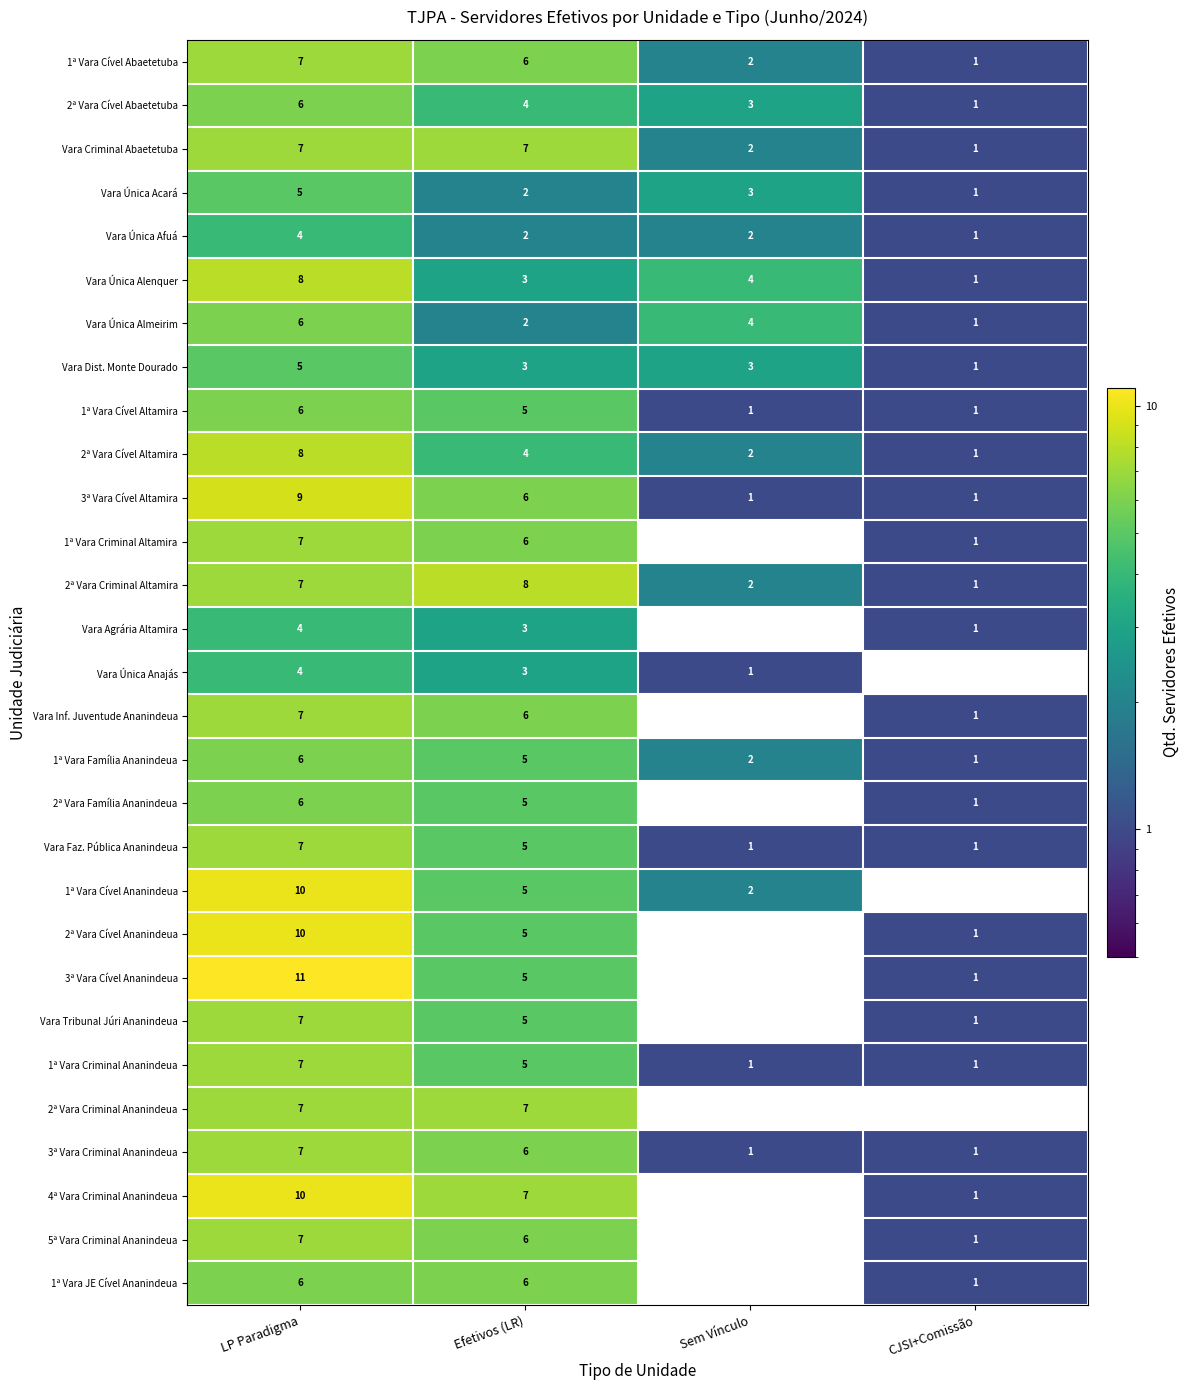

Count the number of categories in the chart.

4